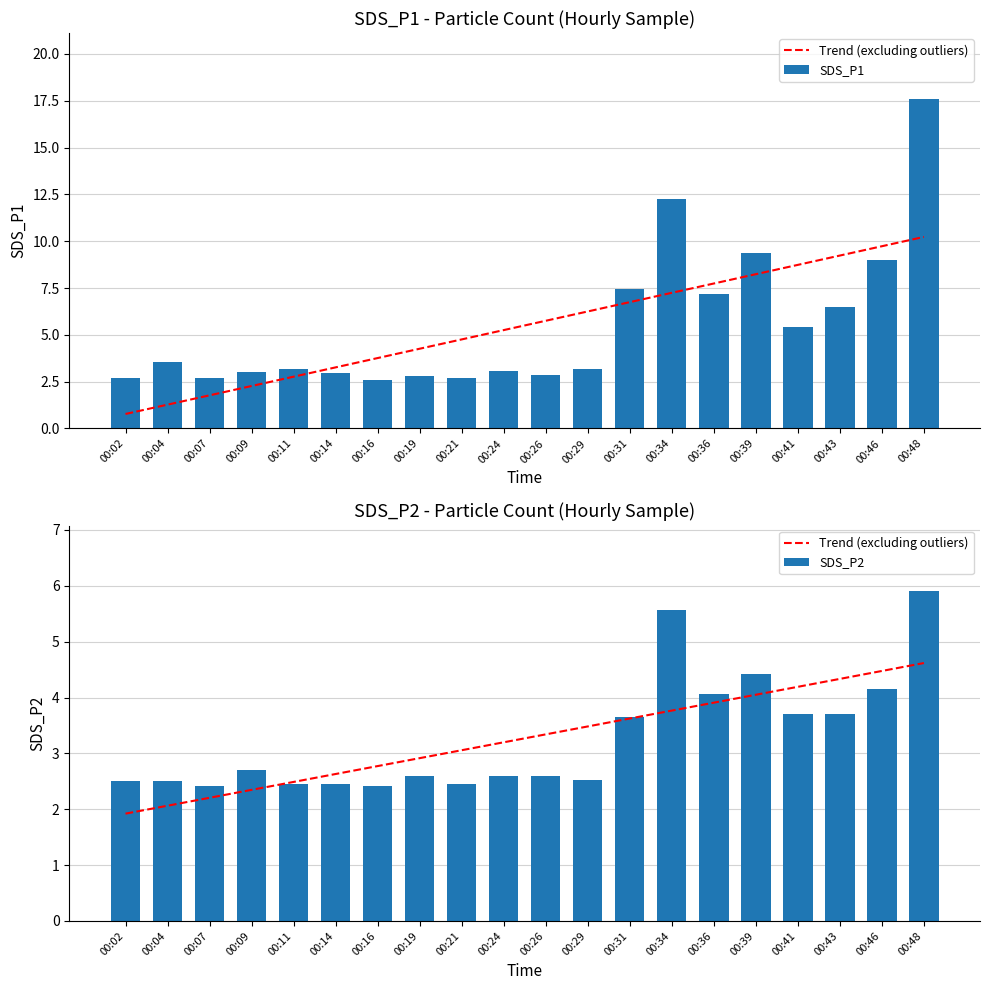

Is the value of SDS_P2 at 00:04 greater than the value of Trend (excluding outliers) at 00:19?

No